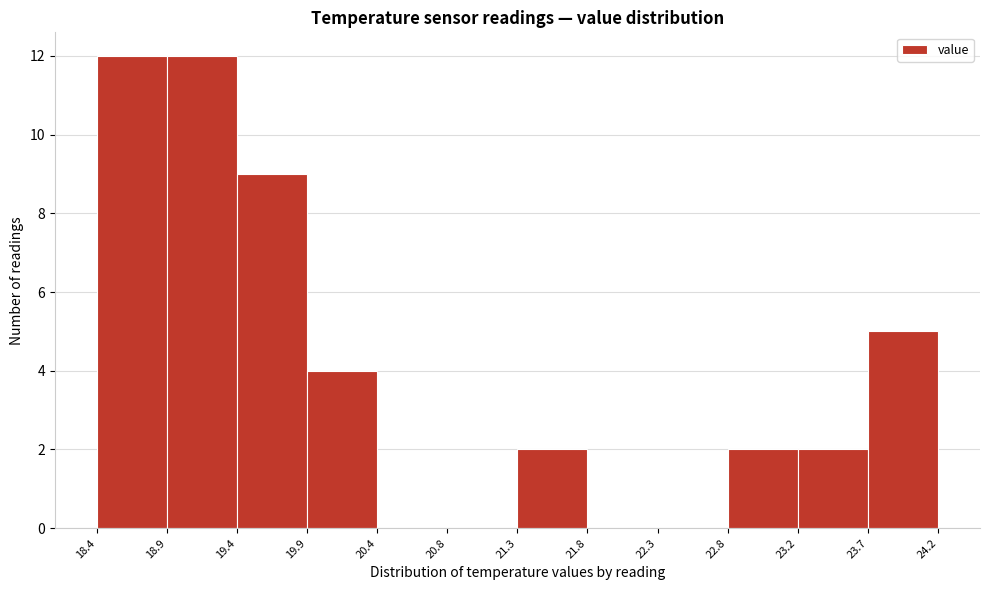

Reading left to right, list every bar in this chart as the range it spans on the x-axis followed by its height. The values are not printed on the chart, so give them approximately, as read against the axis.

18.4 to 18.9: 12
18.9 to 19.4: 12
19.4 to 19.9: 9
19.9 to 20.4: 4
20.4 to 20.8: 0
20.8 to 21.3: 0
21.3 to 21.8: 2
21.8 to 22.3: 0
22.3 to 22.8: 0
22.8 to 23.2: 2
23.2 to 23.7: 2
23.7 to 24.2: 5